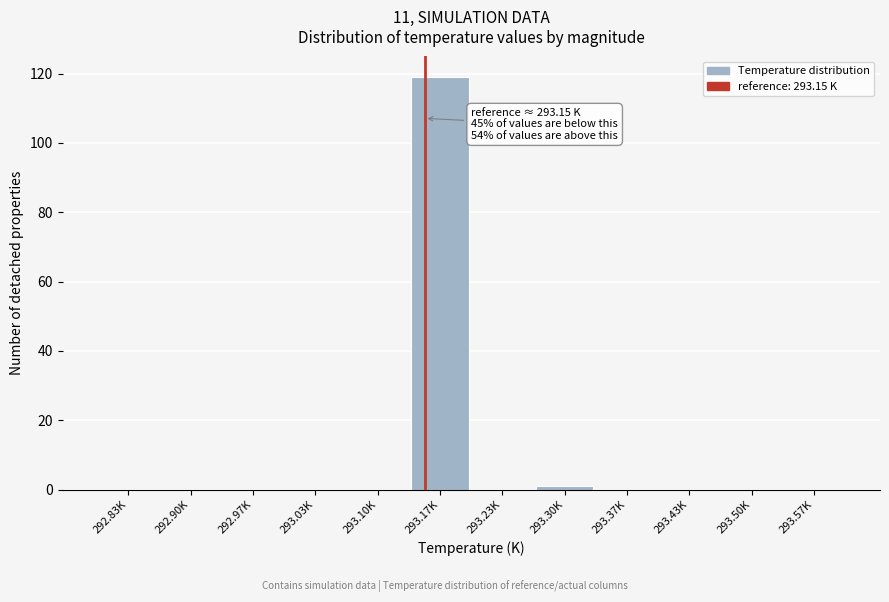

Reading right to left, list all the values displayed in this chart.

293.57K=0	293.50K=0	293.43K=0	293.37K=0	293.30K=1	293.23K=0	293.17K=119	293.10K=0	293.03K=0	292.97K=0	292.90K=0	292.83K=0